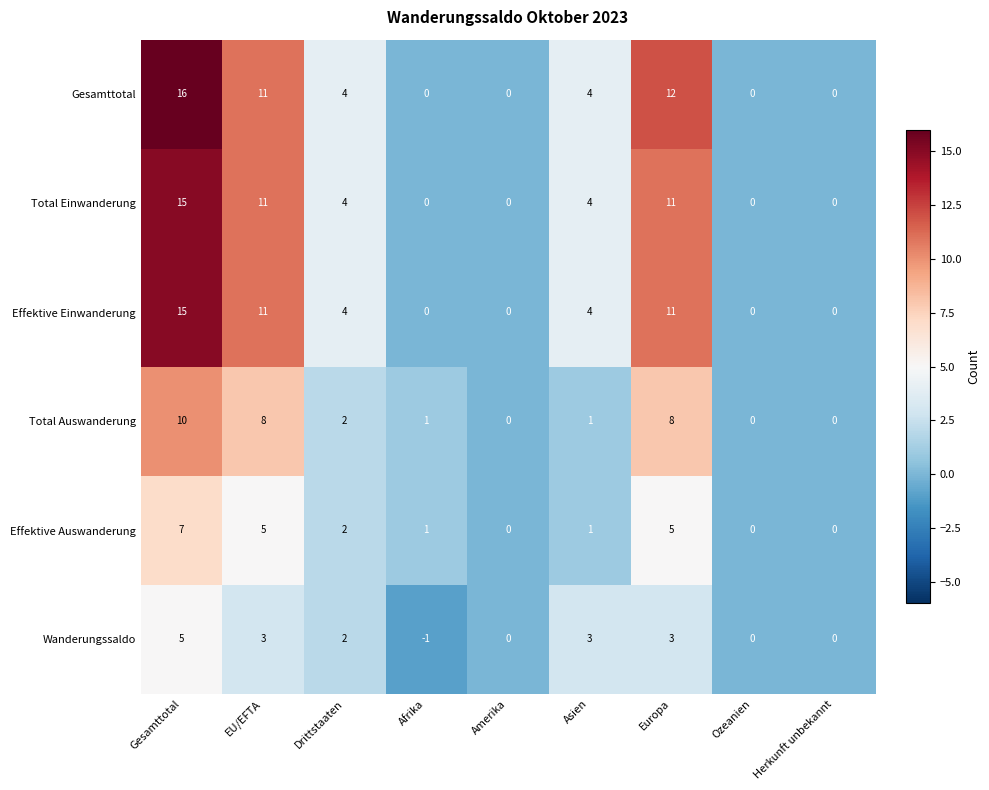

What is the difference between the highest and lowest values at Europa?

9